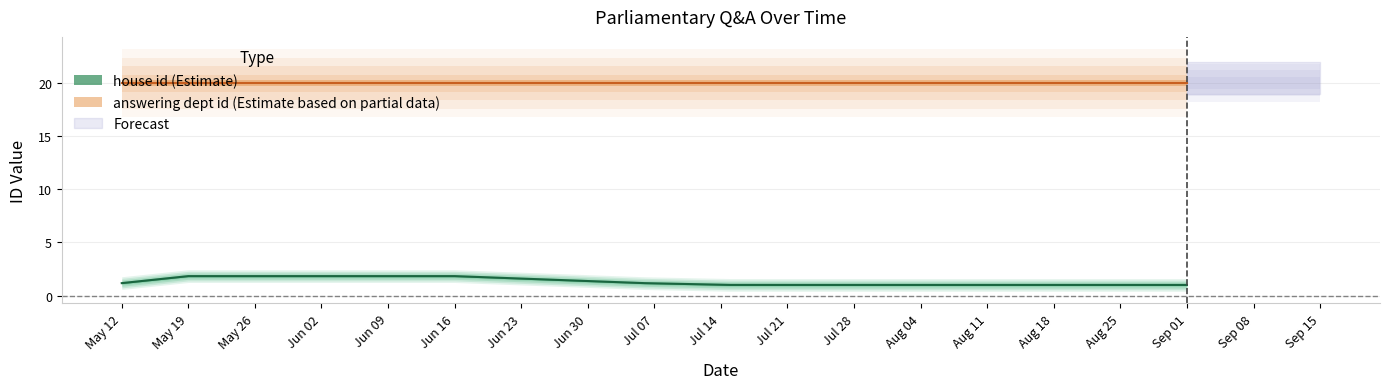

What is the minimum value shown in the chart?

1